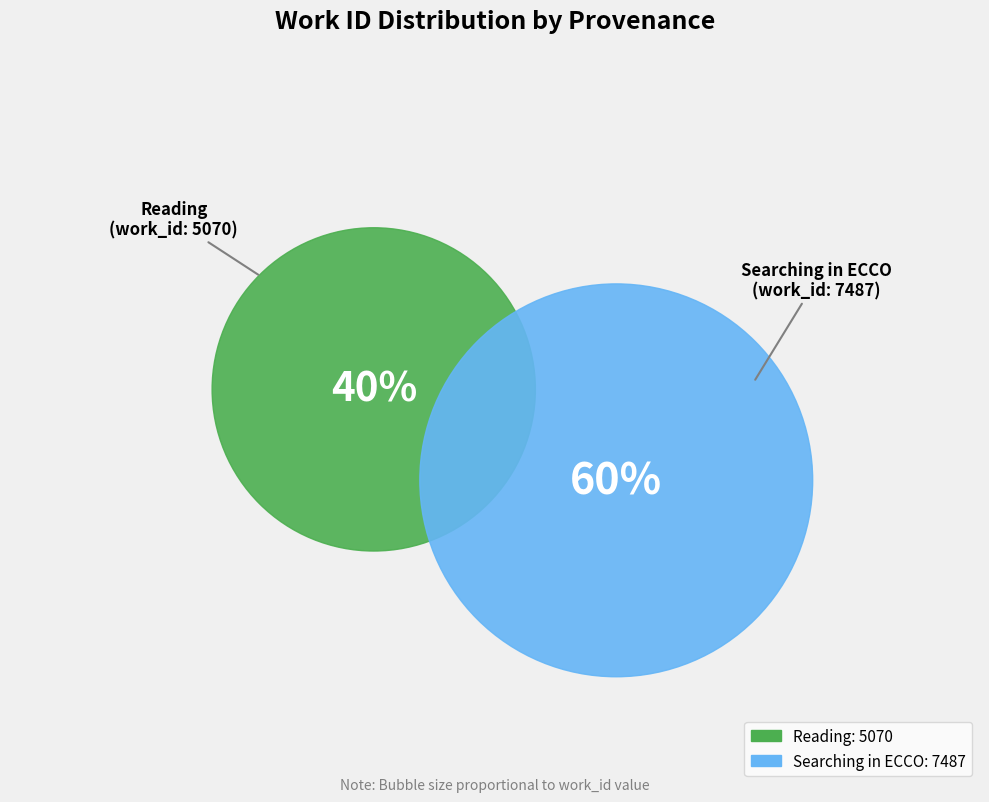

To the nearest percent, what portion does Searching in ECCO represent?

60%